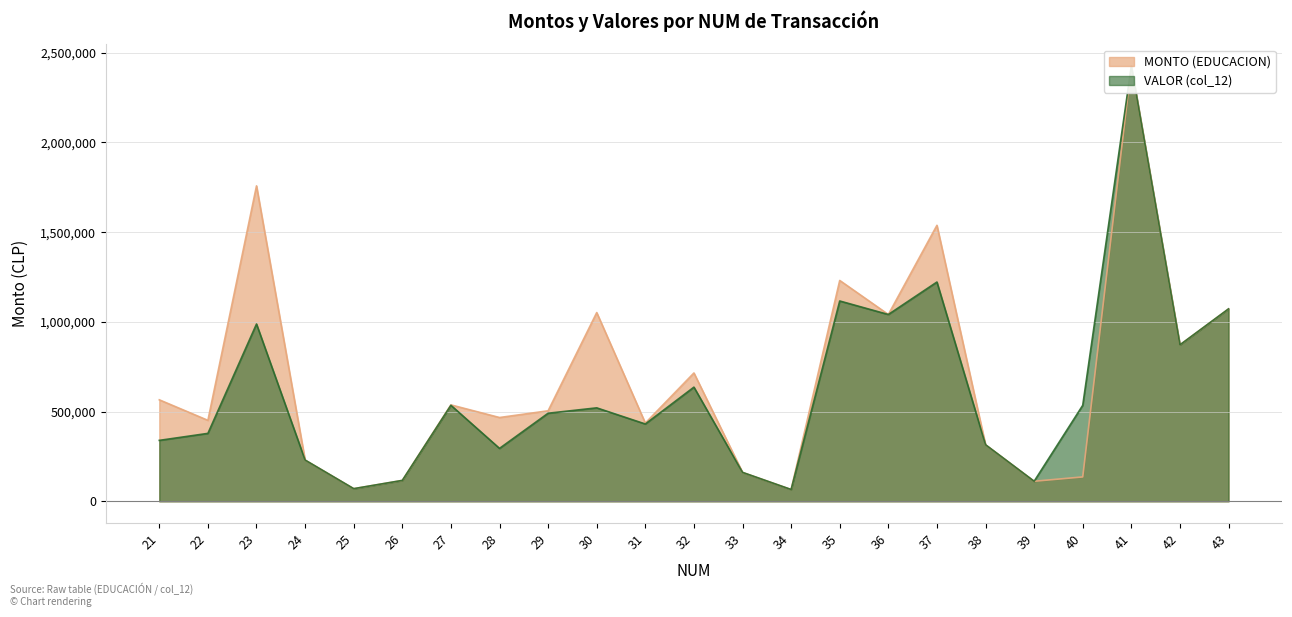

At which category does the chart reach its minimum across all series?

34